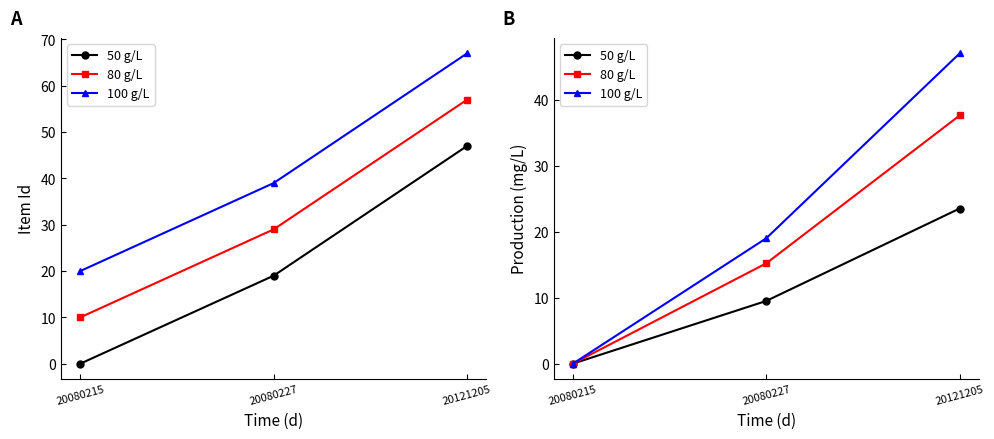

Rank the series by their average value, from highest to lowest.

100 g/L, 80 g/L, 50 g/L